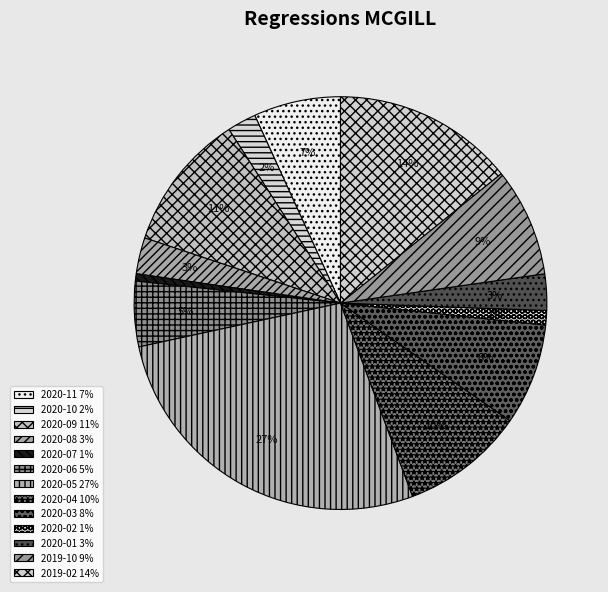

What is the total percentage of 2020-03 and 2020-10?

10.2%